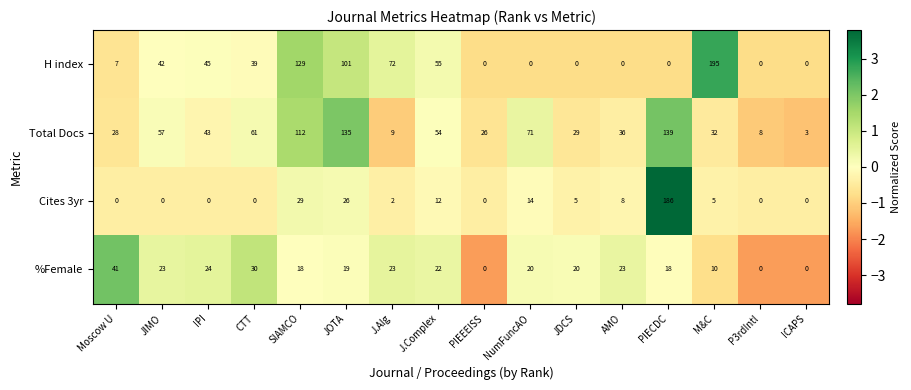

Rank the series by their maximum value, from lowest to highest.

%Female, Total Docs, Cites 3yr, H index